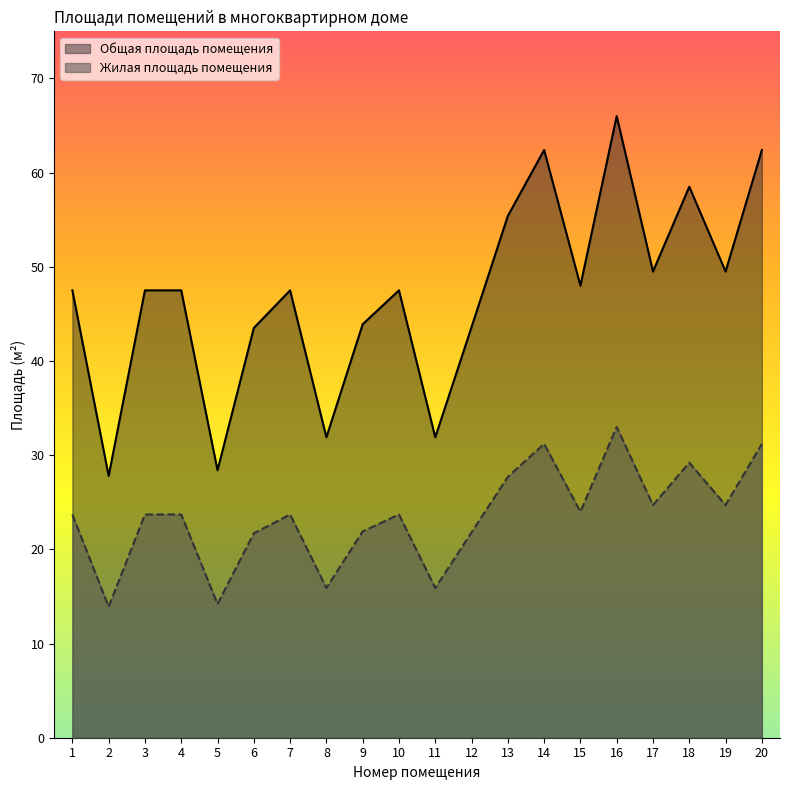

At which label does Жилая площадь помещения reach its minimum?

2